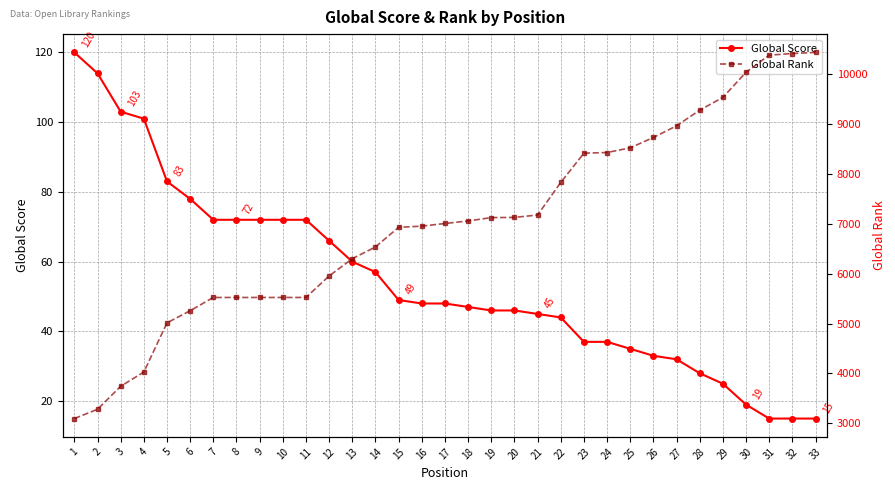

True or false: Global Rank and Global Score cross at least once.

False